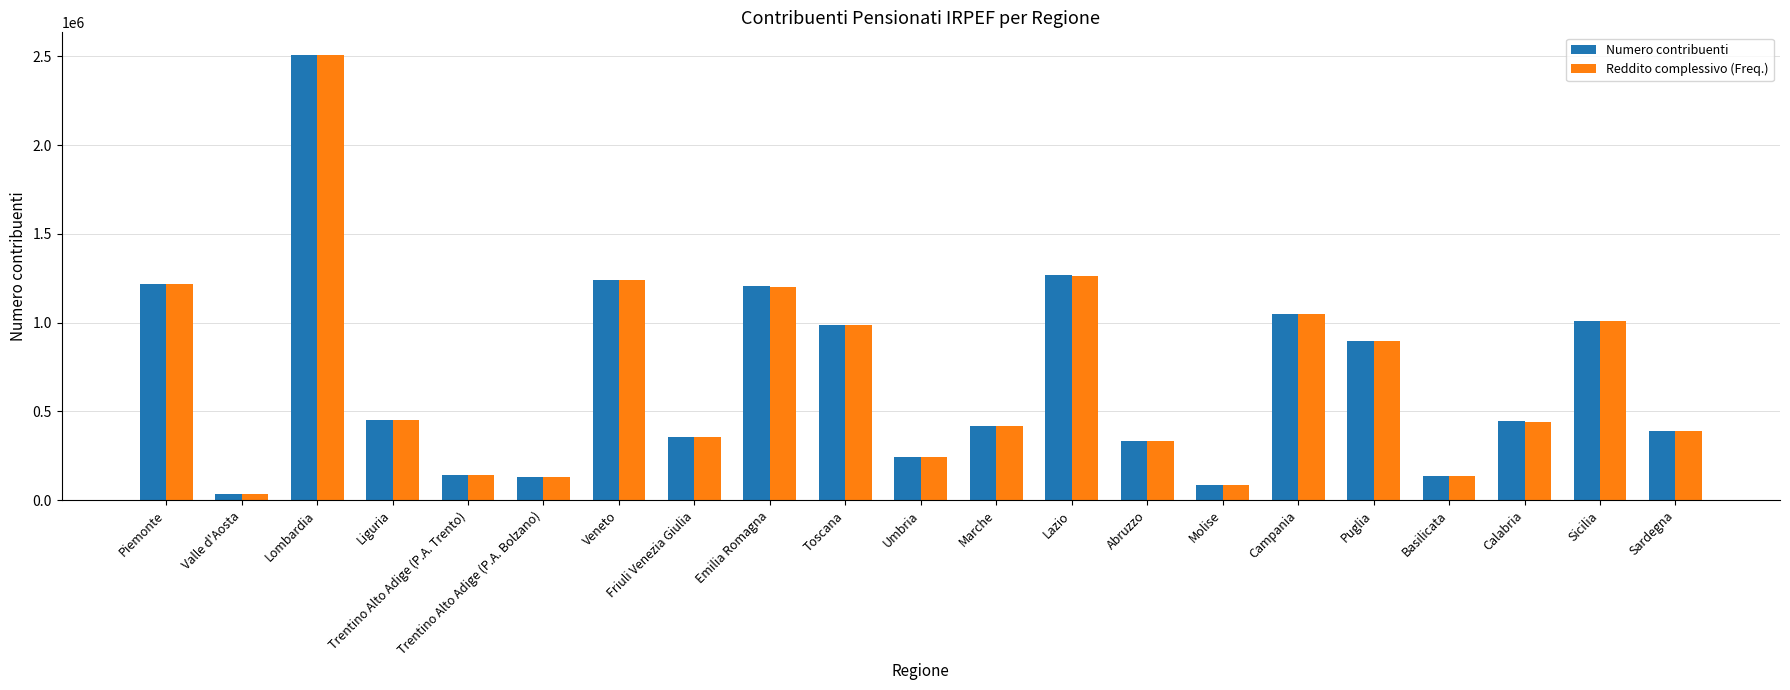

The value of Numero contribuenti at Sicilia is 1387917. True or false?

False